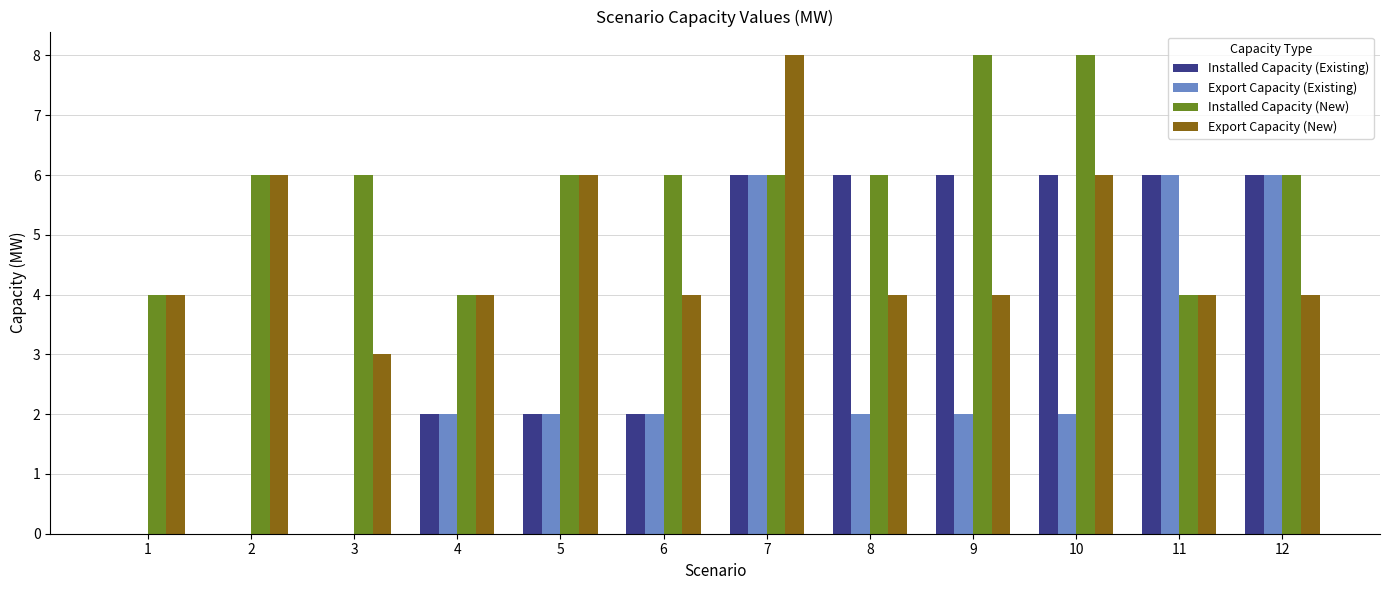

Does the chart contain stacked bars?

No